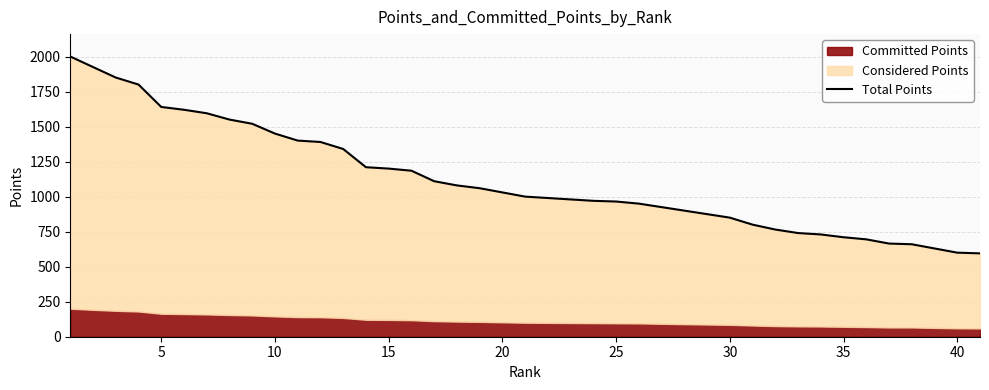

The value at 36 is 190. True or false?

False